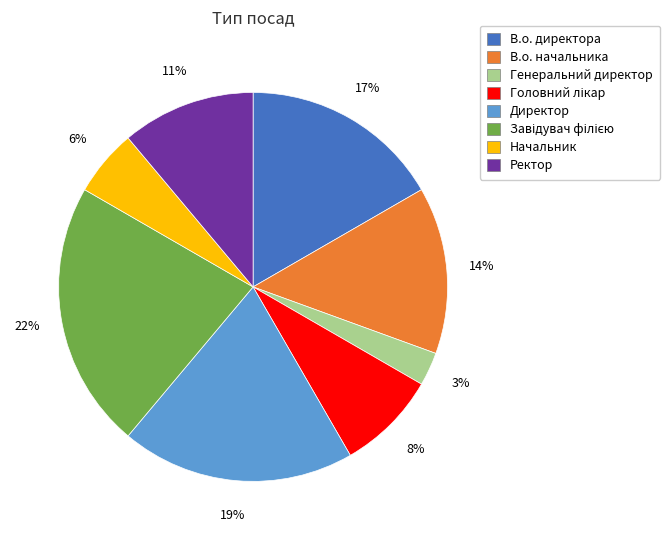

Which category has the smallest portion of the pie?

Генеральний директор